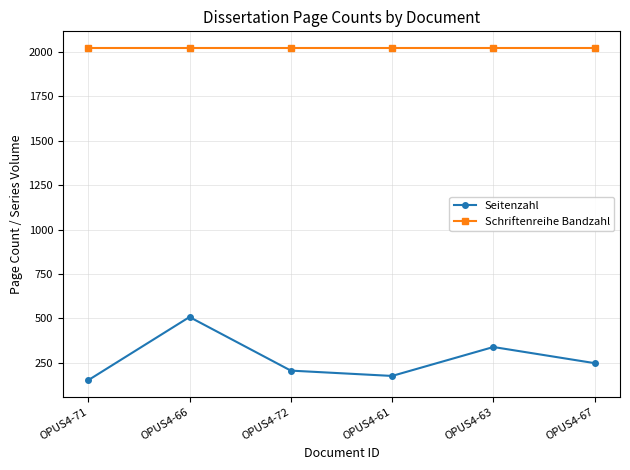

What is the sum of all Schriftenreihe Bandzahl values?

12138